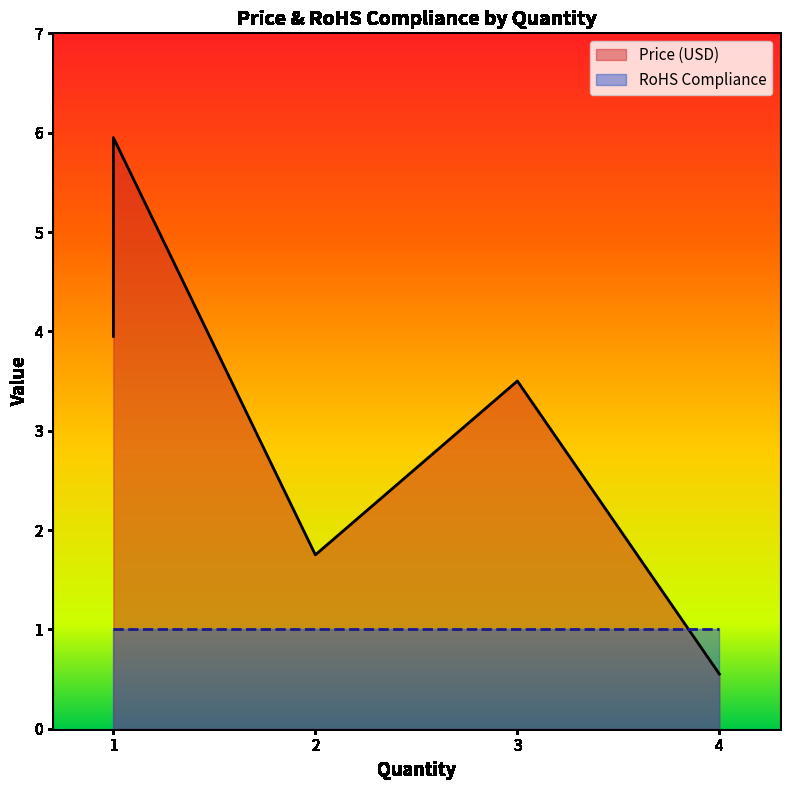

What is the sum of the Price (USD) values at 2 and 1?

5.7